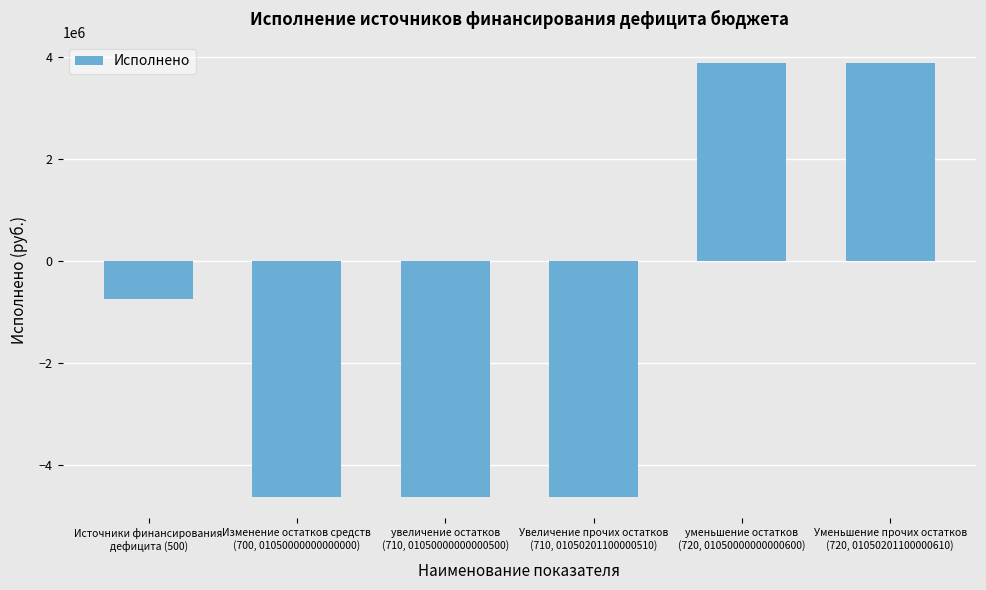

What is the sum of all values?

-6852560.0